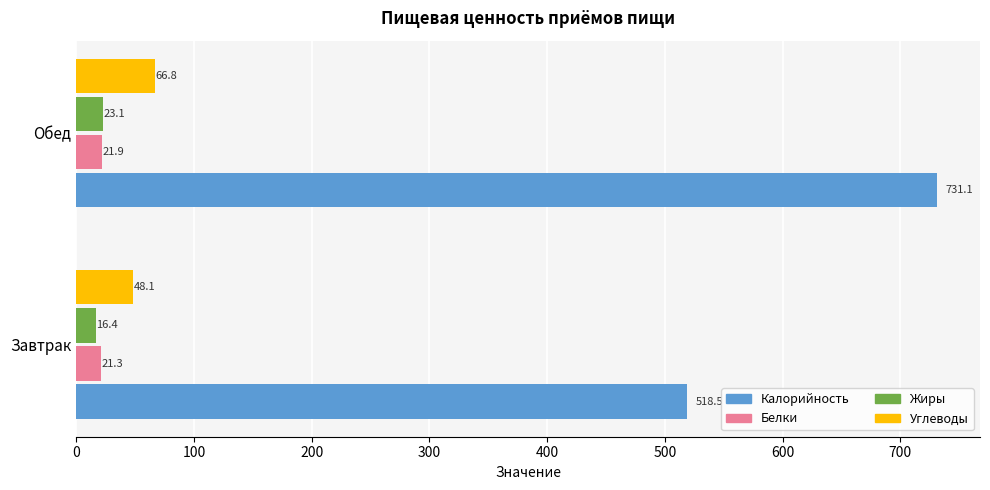

True or false: Жиры has a value of 23.1 at Обед.

True